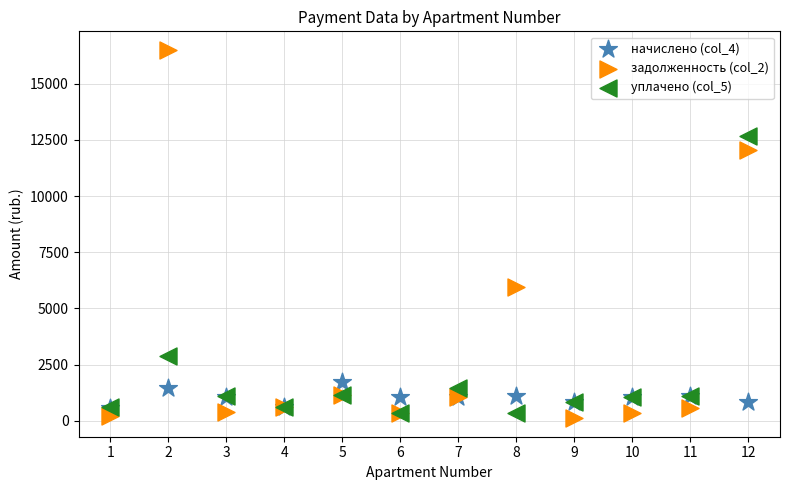

Across all series, what Y value is closest to 8313?

5977.3